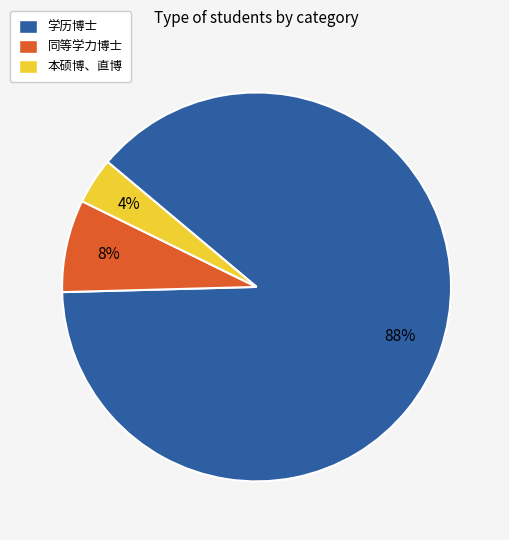

Between 学历博士 and 同等学力博士, which is larger?

学历博士